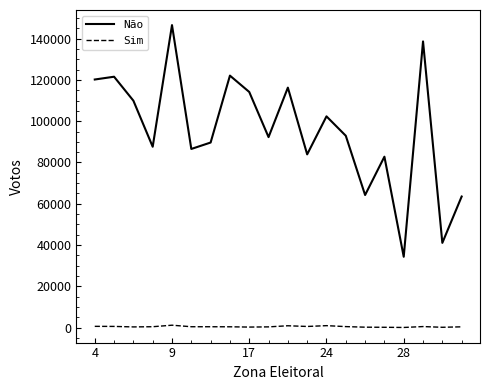

Rank the series by their maximum value, from highest to lowest.

Não, Sim